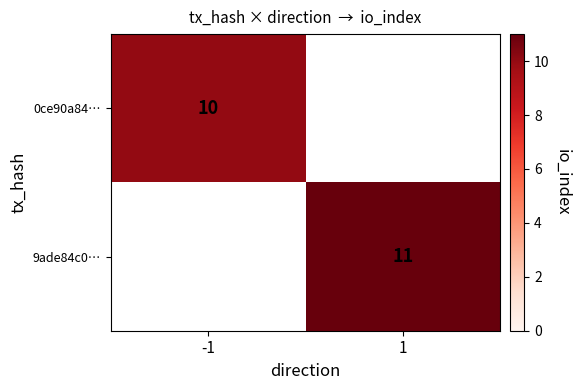

At how many categories does at least one series exceed 10?

1